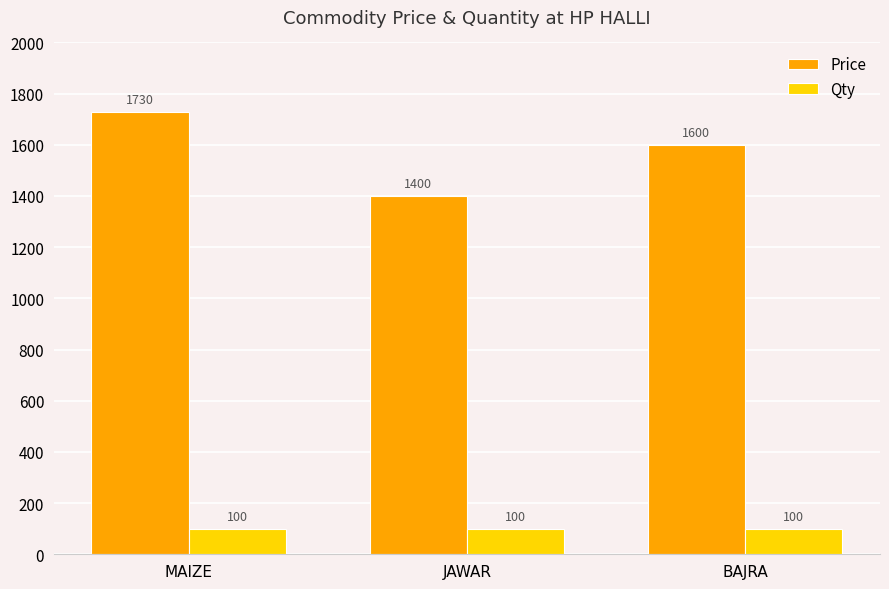

List the series in order of their overall mean, highest first.

Price, Qty